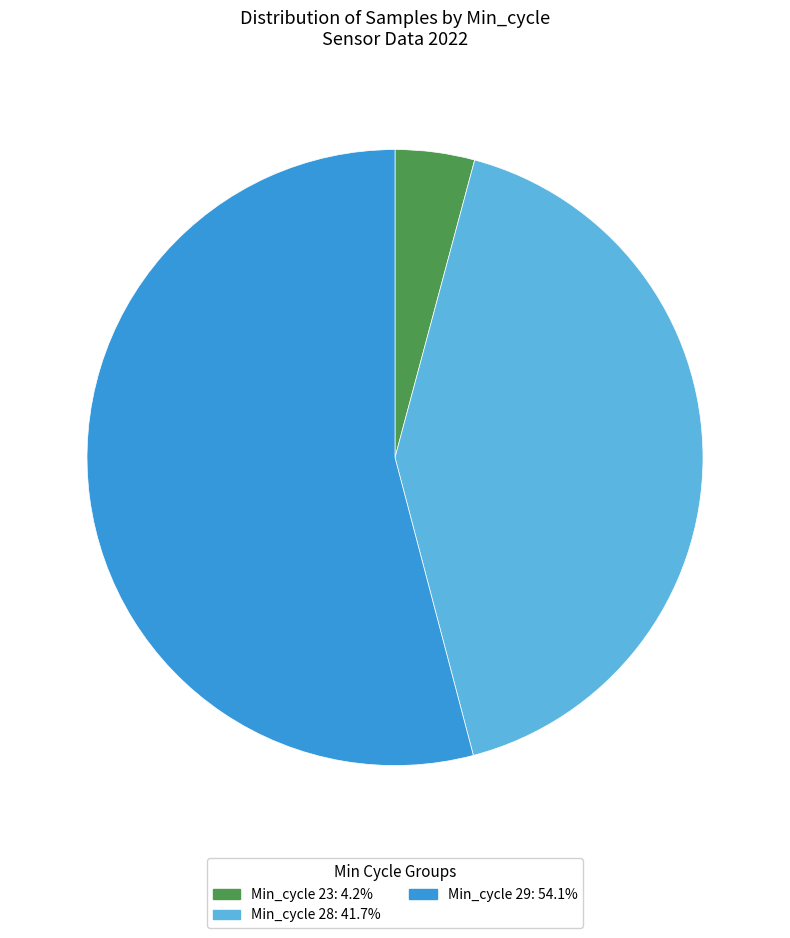

Is there a majority slice in this chart?

Yes